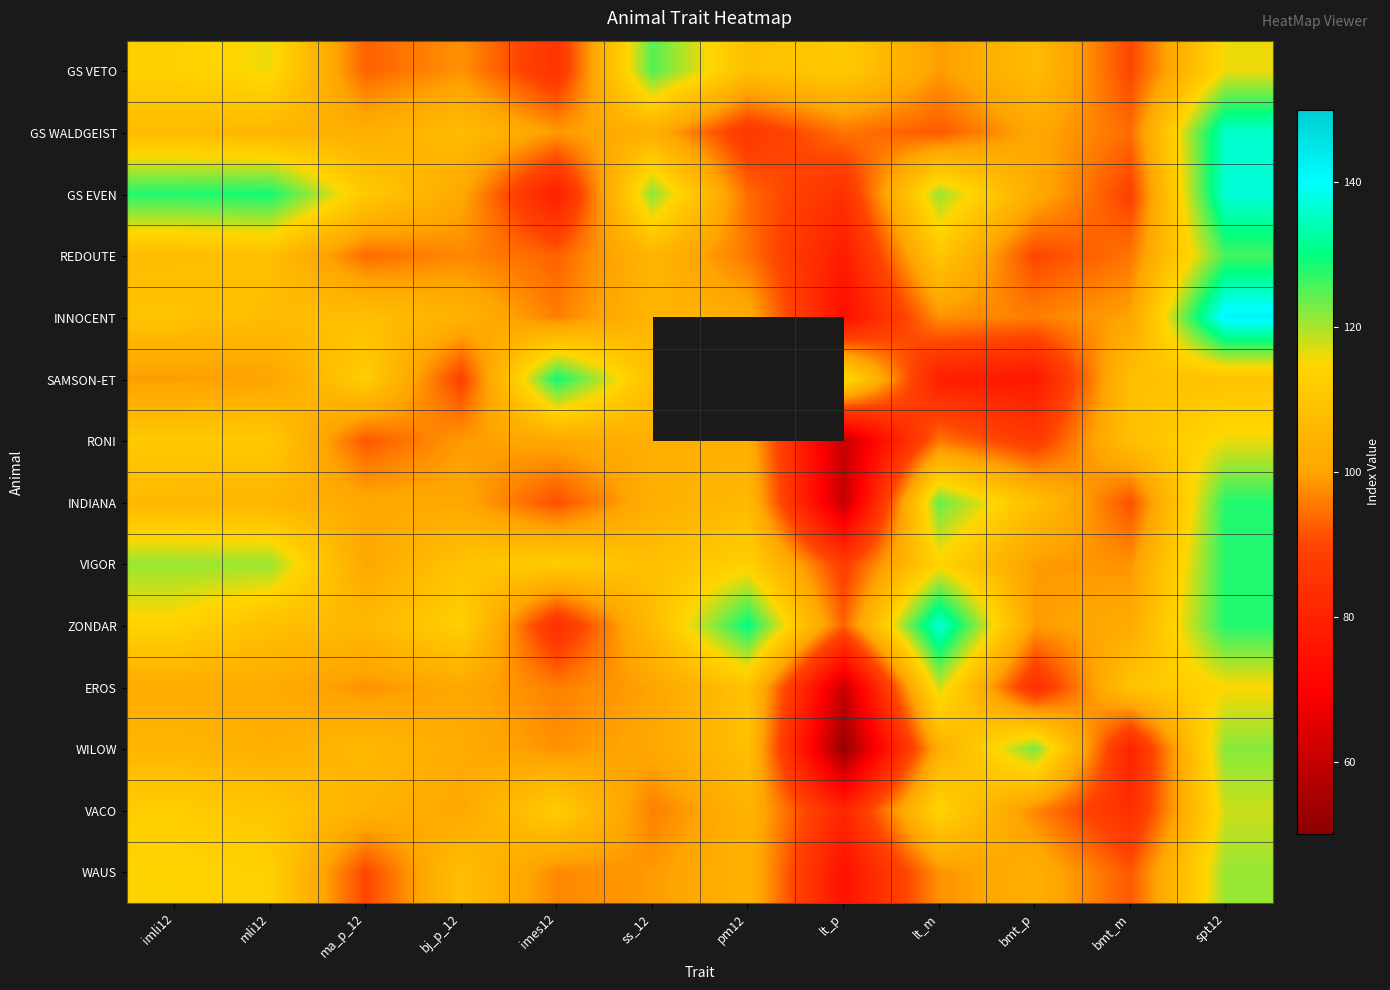

True or false: SAMSON-ET has a value of 129.0 at imes12.

True